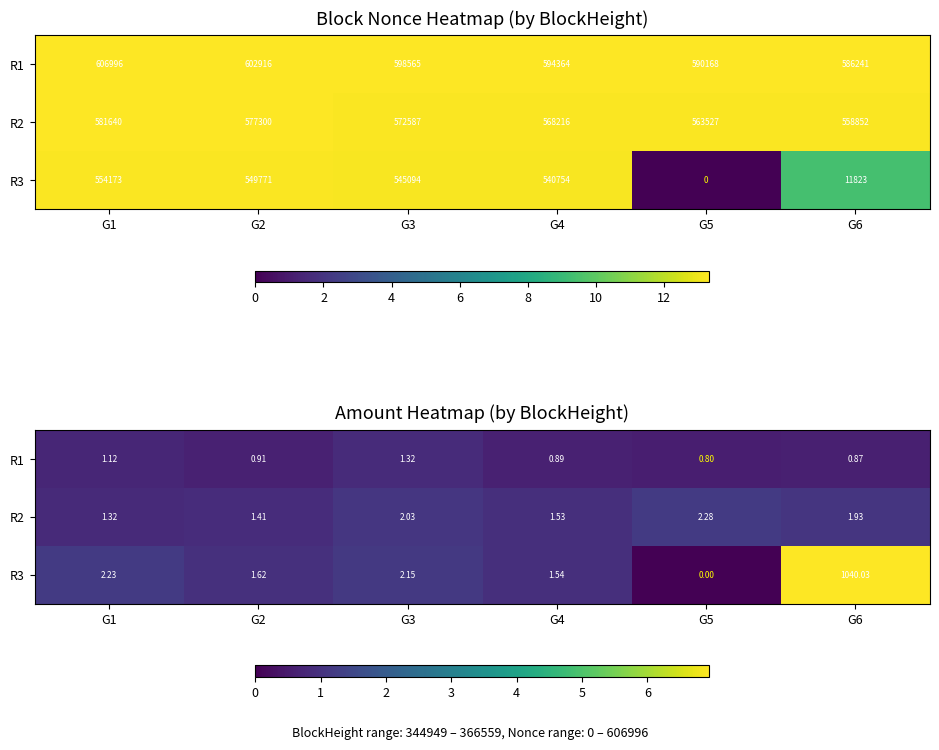

The value of R1 at G6 is 0.2. True or false?

False